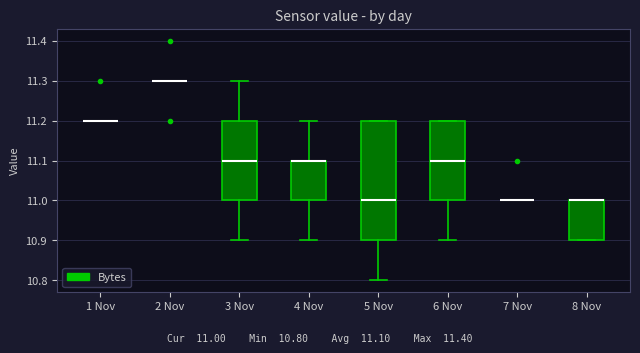

Reading left to right, read every box against the y-axis: the position of its median line, the range the box covers, and the ends of its whiskers. The values are not printed on the chart, so give them approximately, as read against the axis.

1 Nov: box collapsed to a line at 11.2, whiskers 11.2 to 11.2
2 Nov: box collapsed to a line at 11.3, whiskers 11.3 to 11.3
3 Nov: median 11.1, box 11.0 to 11.2, whiskers 10.9 to 11.3
4 Nov: median 11.1 (drawn on the box's upper edge), box 11.0 to 11.1, whiskers 10.9 to 11.2
5 Nov: median 11.0, box 10.9 to 11.2, whiskers 10.8 to 11.2
6 Nov: median 11.1, box 11.0 to 11.2, whiskers 10.9 to 11.2
7 Nov: box collapsed to a line at 11.0, whiskers 11.0 to 11.0
8 Nov: median 11.0 (drawn on the box's upper edge), box 10.9 to 11.0, whiskers 10.9 to 11.0